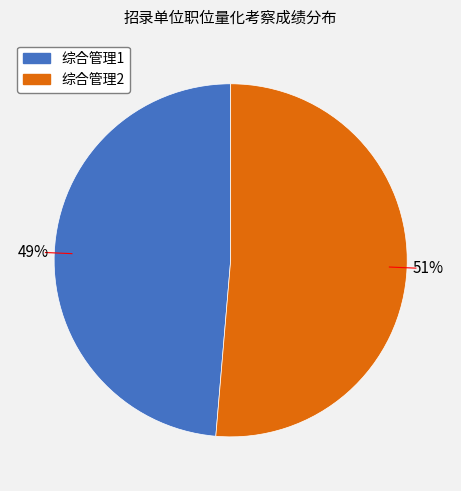

To the nearest percent, what percentage of the pie is 综合管理2?

51%